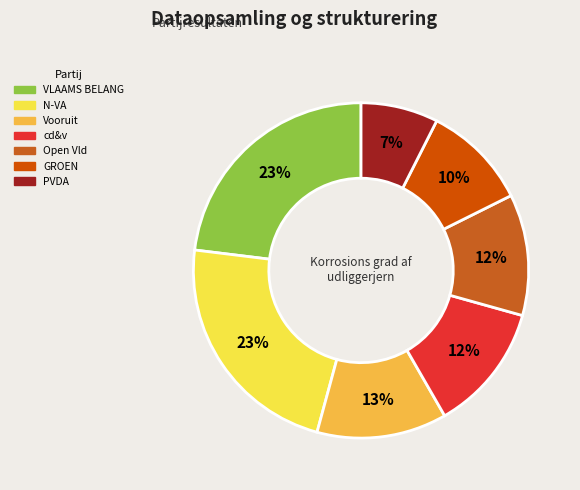

Which category has the biggest portion of the pie?

VLAAMS BELANG